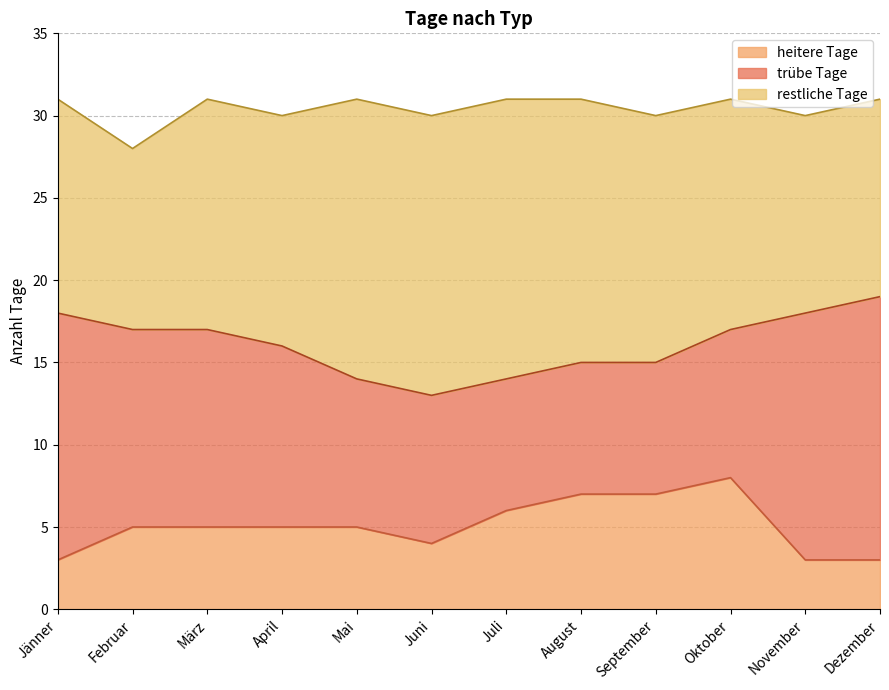

What is the maximum value shown in the chart?

17